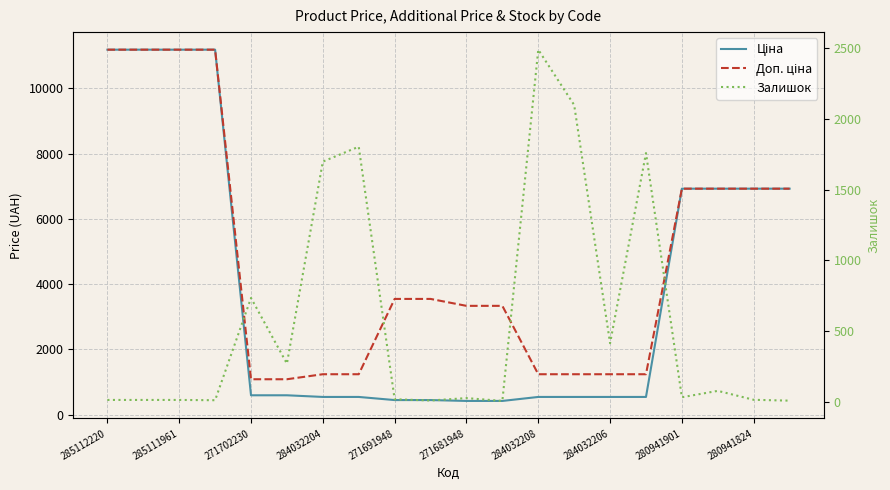

Reading left to right, list all the values displayed in this chart.

Ціна: 11188.2	11188.2	11188.2	11188.2	589.9	589.9	539.0	539.0	443.1	443.1	416.6	416.6	539.0	539.0	539.0	539.0	6925.7	6925.7	6925.7	6925.7
Доп. ціна: 11188.2	11188.2	11188.2	11188.2	1081.7	1081.7	1235.4	1235.4	3545.0	3545.0	3332.5	3332.5	1235.4	1235.4	1235.4	1235.4	6925.7	6925.7	6925.7	6925.7
Залишок: 17.0	17.0	17.0	15.0	736.0	273.0	1697.0	1802.0	22.0	13.0	30.0	10.0	2486.0	2096.0	417.0	1757.0	36.0	81.0	18.0	12.0